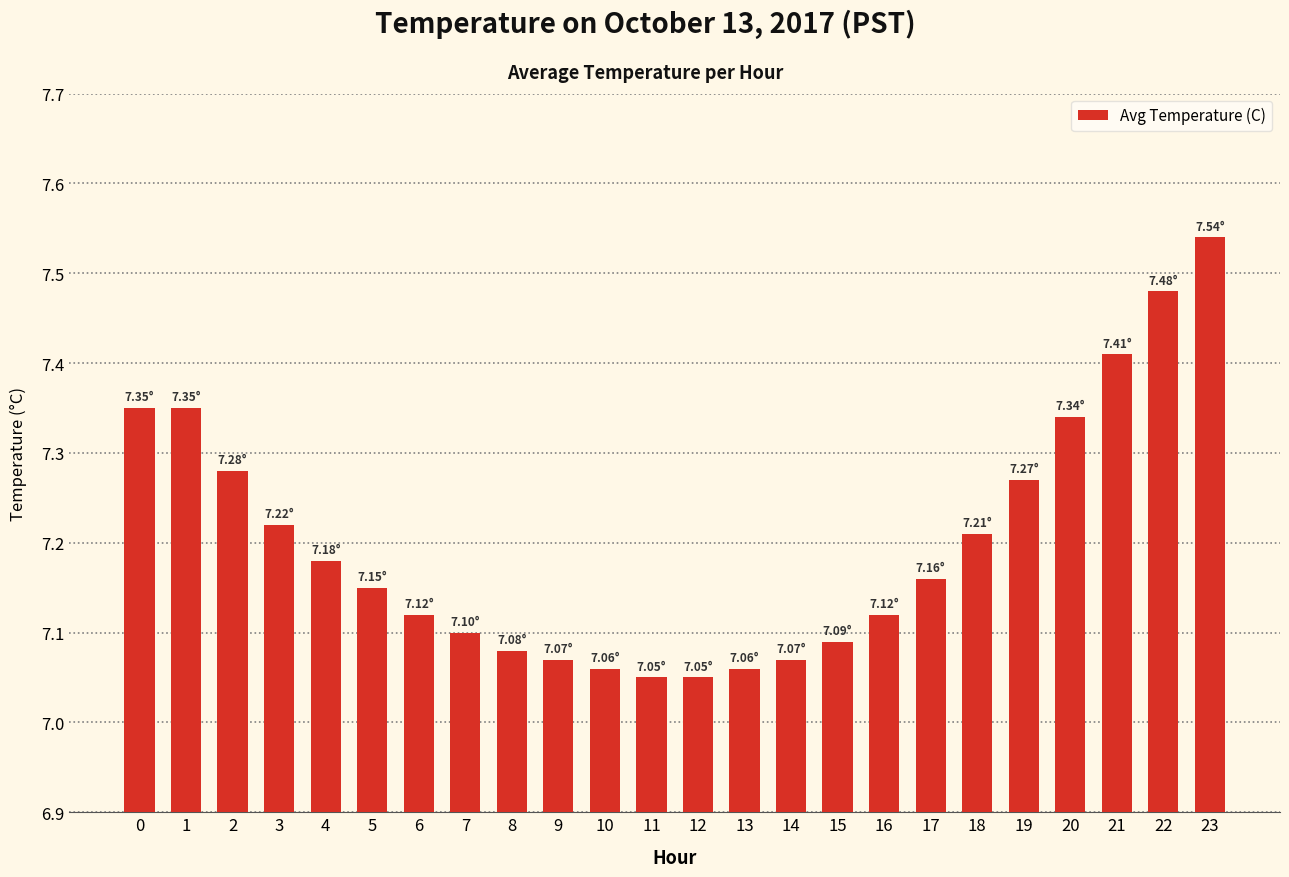

What is the sum of the values at 5 and 9?

14.2